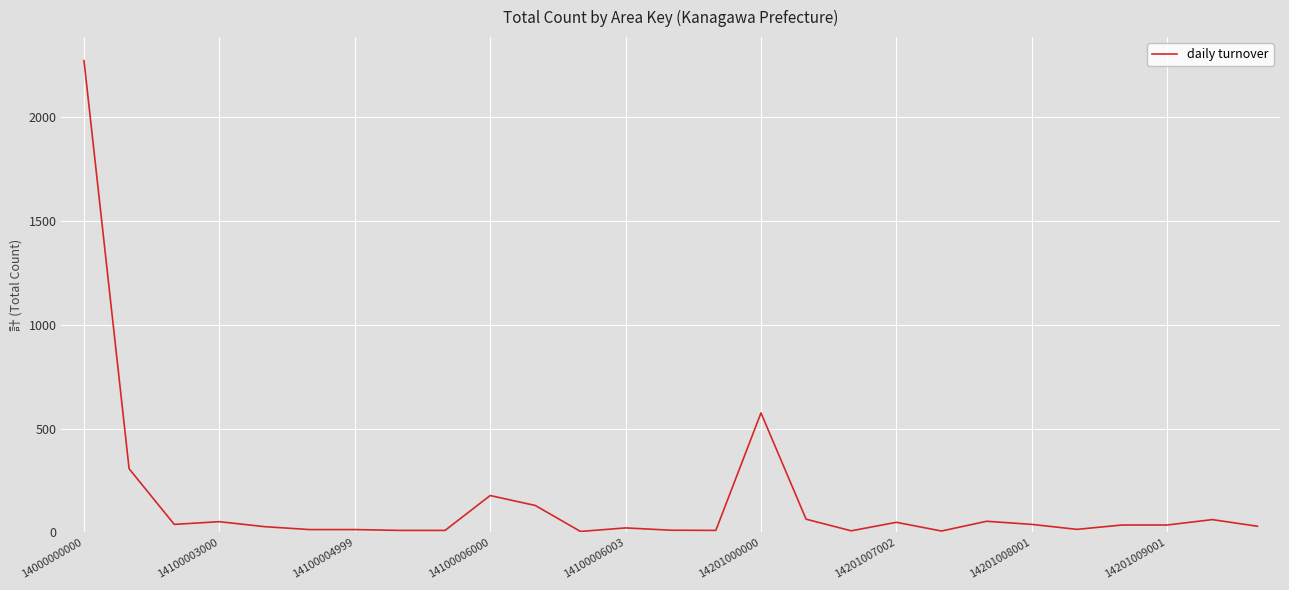

What is the difference between the maximum and minimum values?

2268